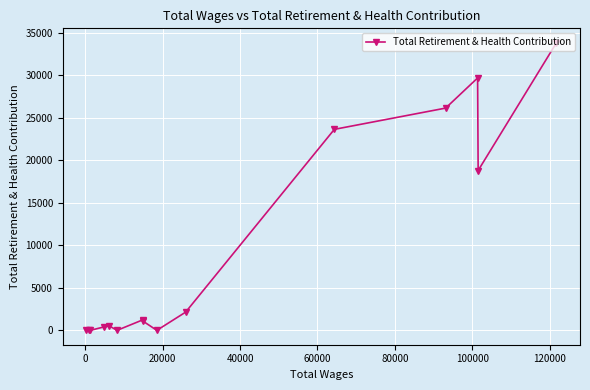

How many data points are less than 1070?

7